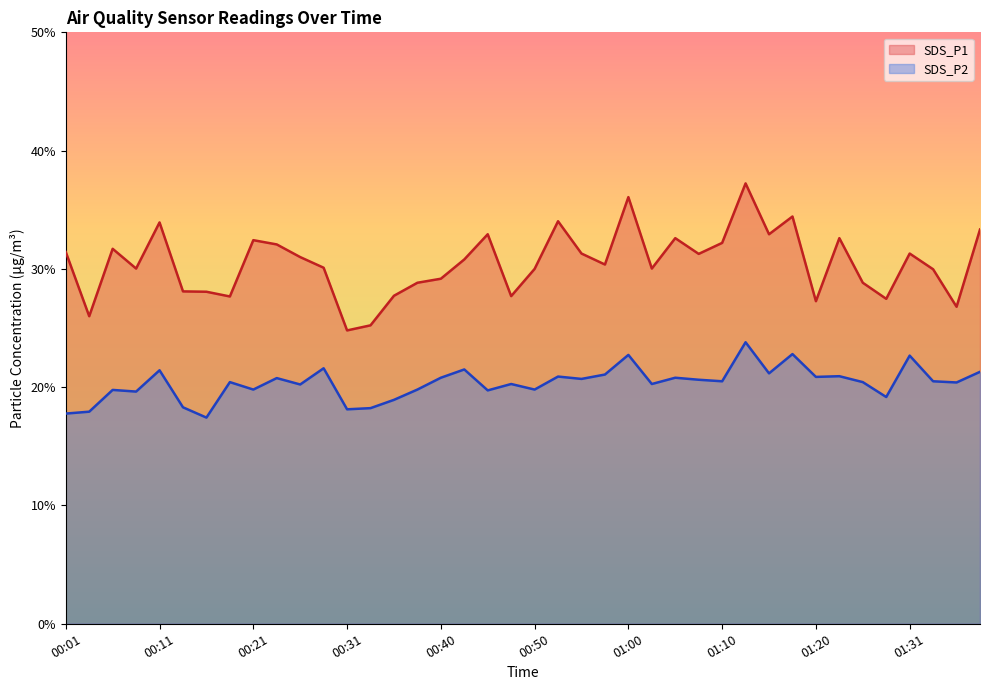

Rank the series by their average value, from highest to lowest.

SDS_P1, SDS_P2